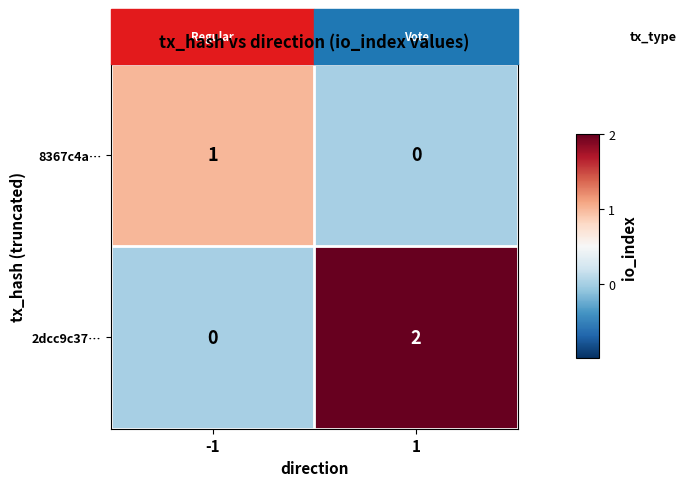

At 1, list the series in order from smallest to largest.

8367c4a…, 2dcc9c37…